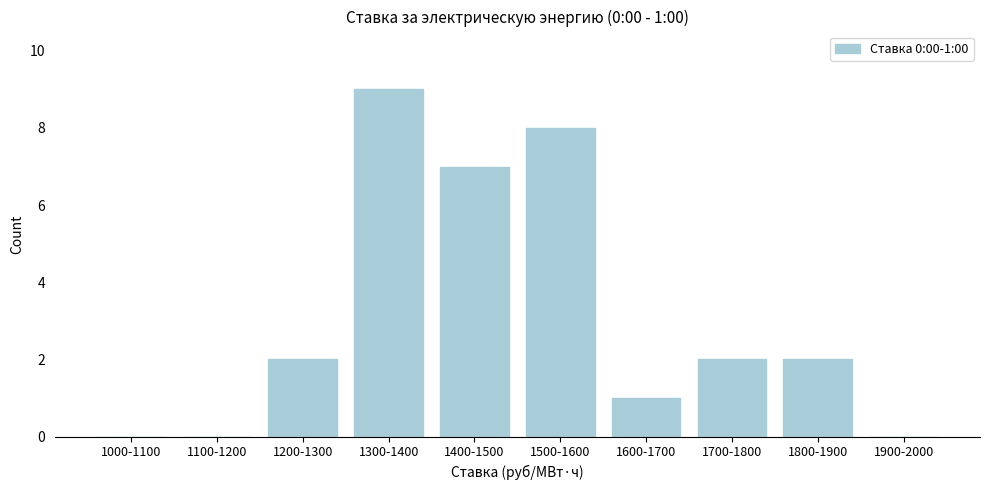

Reading right to left, list all the values displayed in this chart.

1900-2000=0	1800-1900=2	1700-1800=2	1600-1700=1	1500-1600=8	1400-1500=7	1300-1400=9	1200-1300=2	1100-1200=0	1000-1100=0